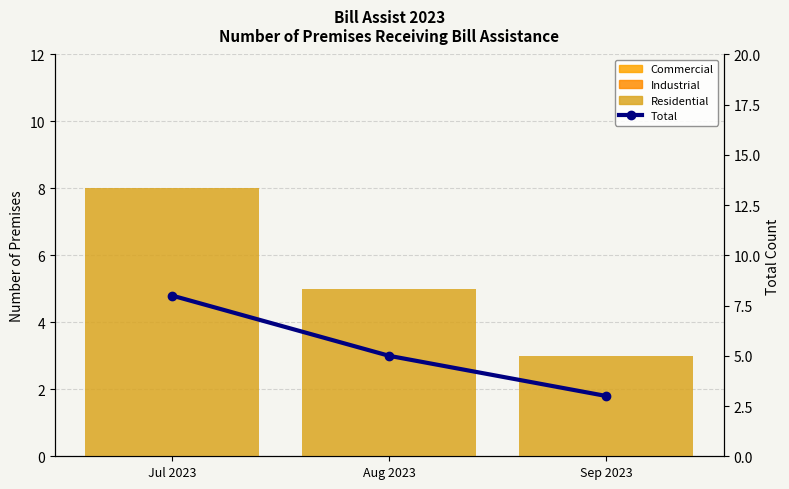

What is the label of the 1st bar from the left?

Jul 2023